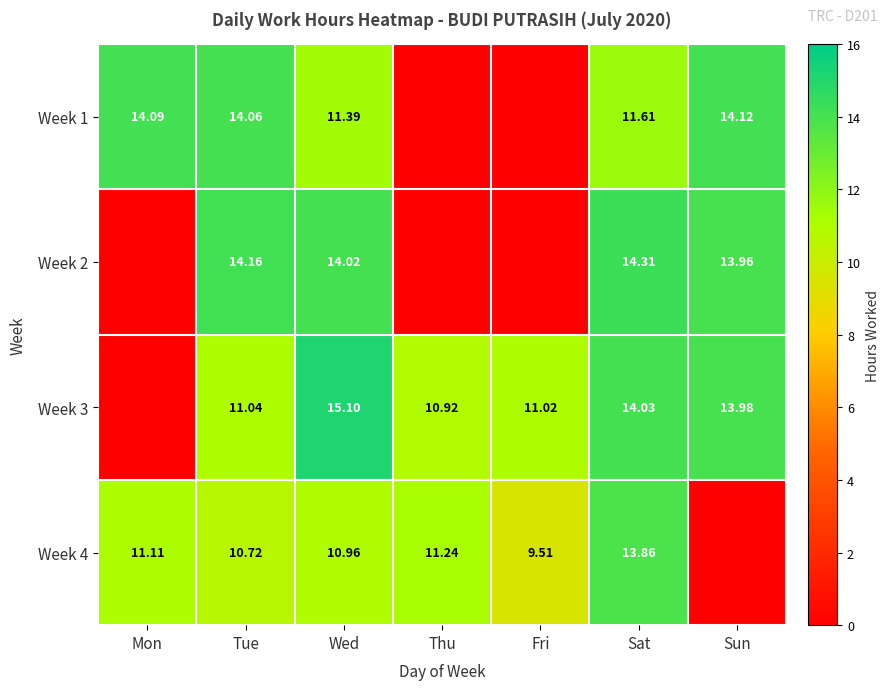

Is the value of Week 2 at Wed greater than the value of Week 1 at Tue?

No